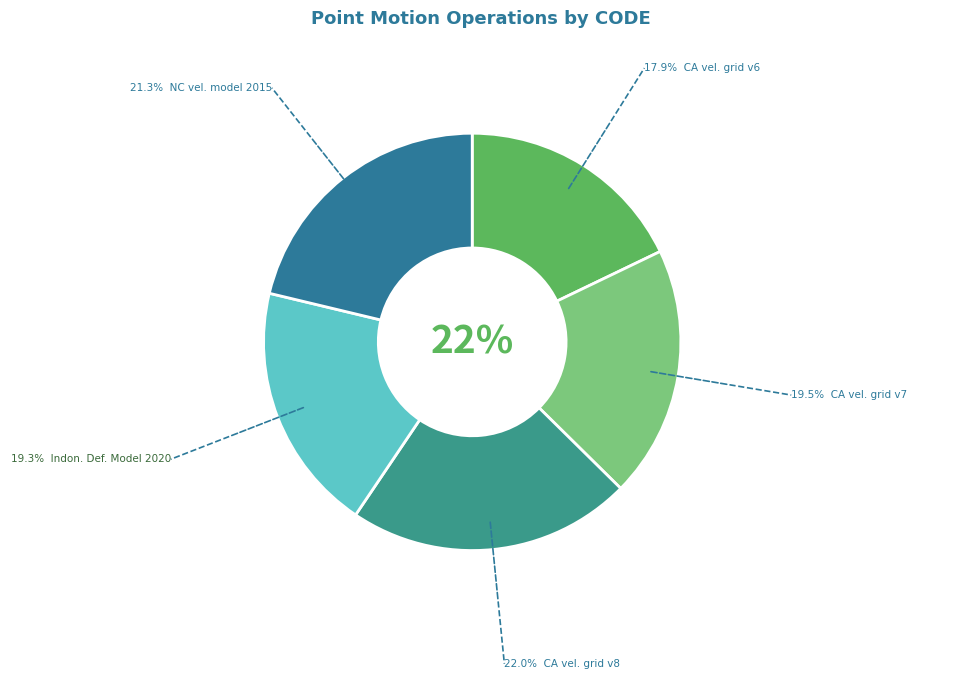

What percentage do Canada velocity grid v8 and Canada velocity grid v7 together represent?

41.6%